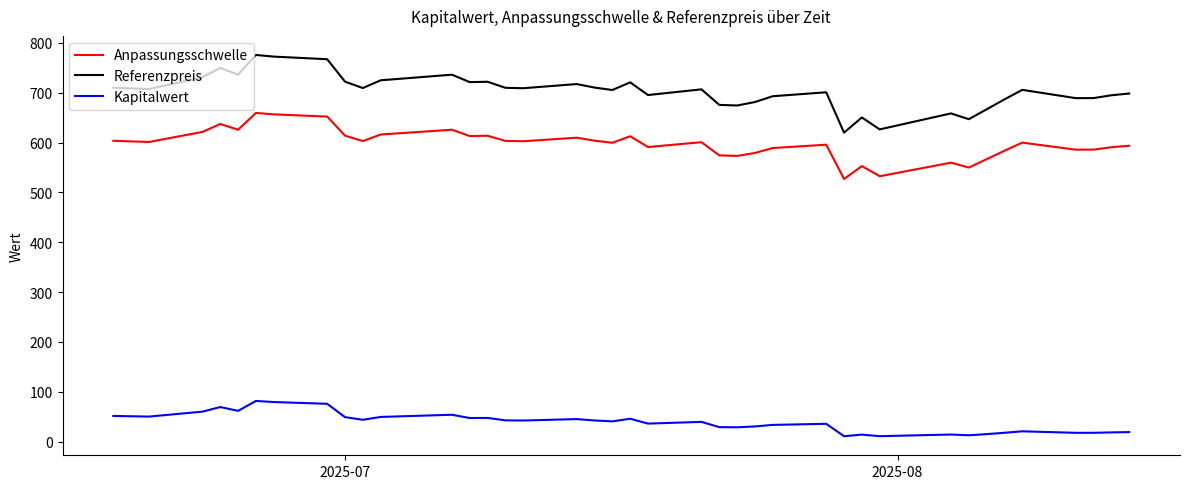

True or false: Referenzpreis and Kapitalwert intersect in this chart.

False